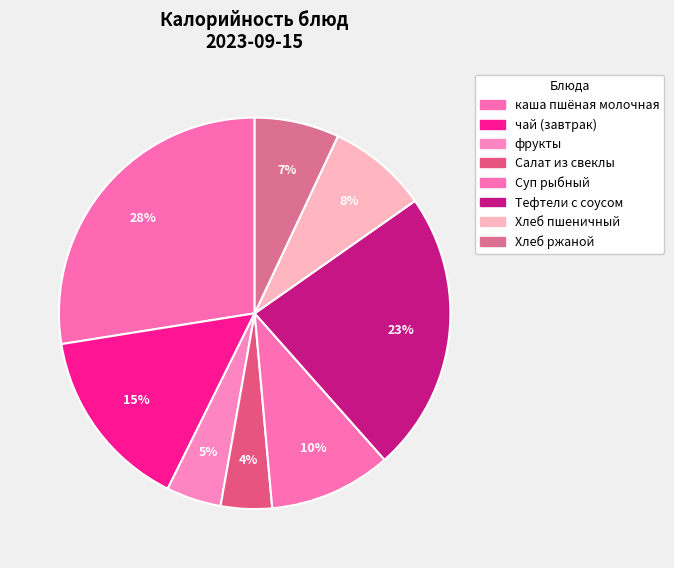

How many slices are in this pie chart?

8